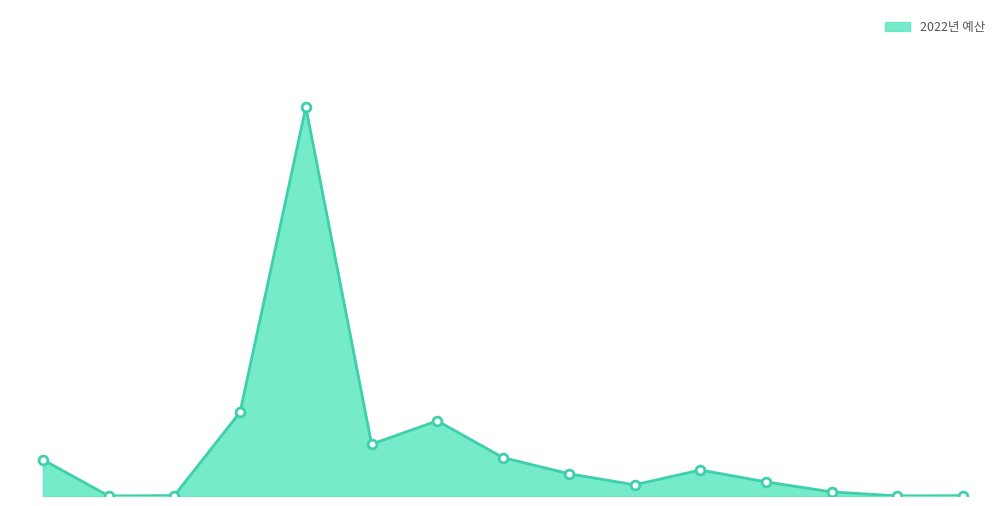

Does the chart have visible grid lines?

No